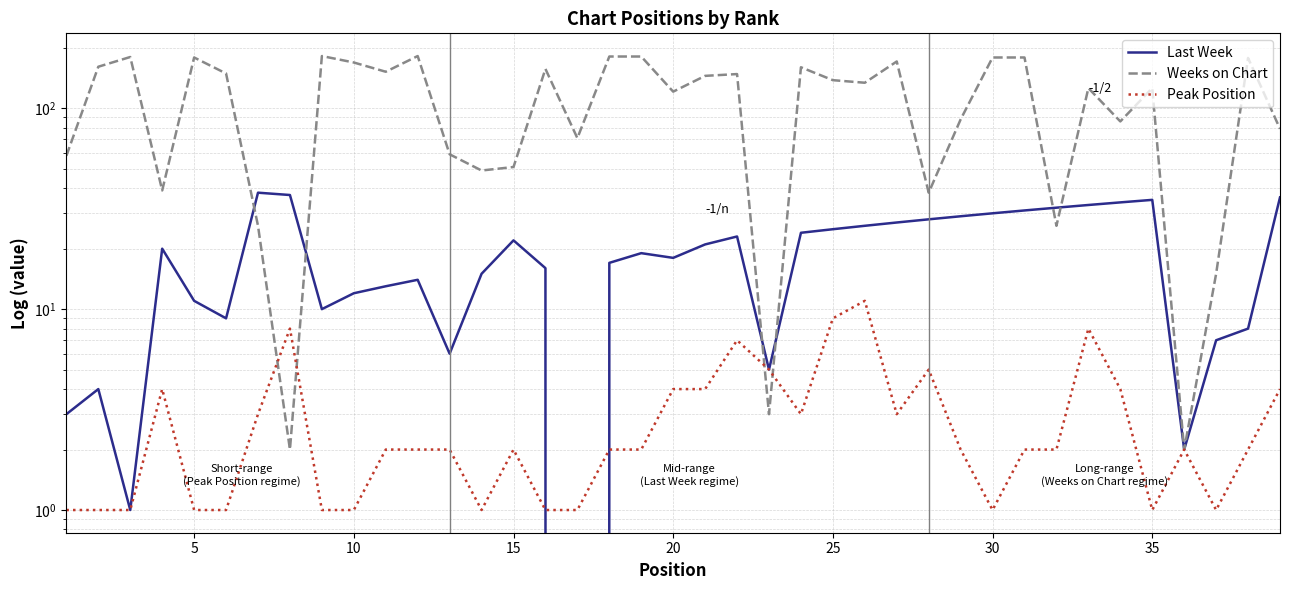

At how many categories does at least one series exceed 167?

11